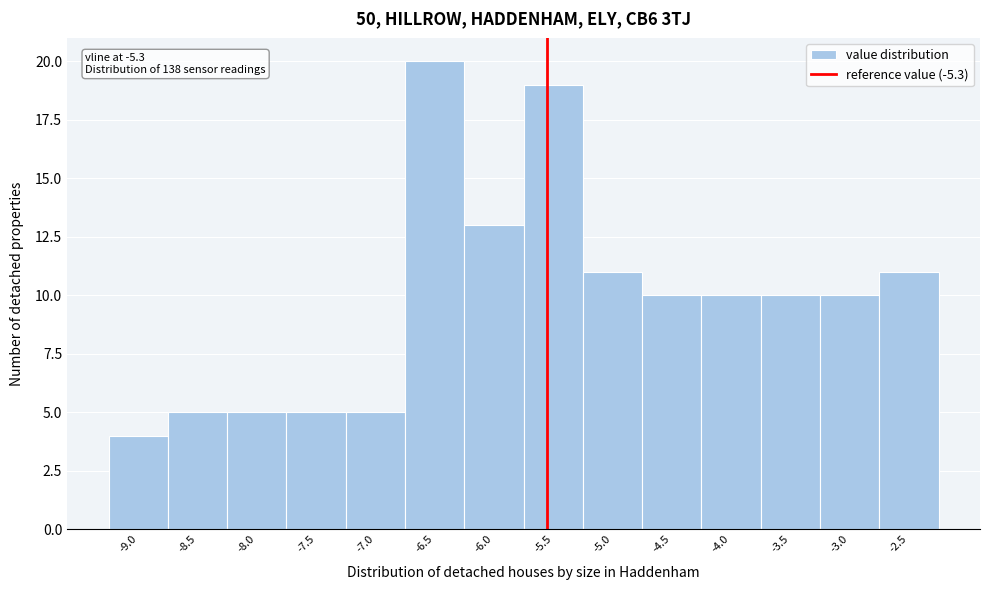

Reading right to left, transcribe all the data shown in this chart.

11	10	10	10	10	11	19	13	20	5	5	5	5	4